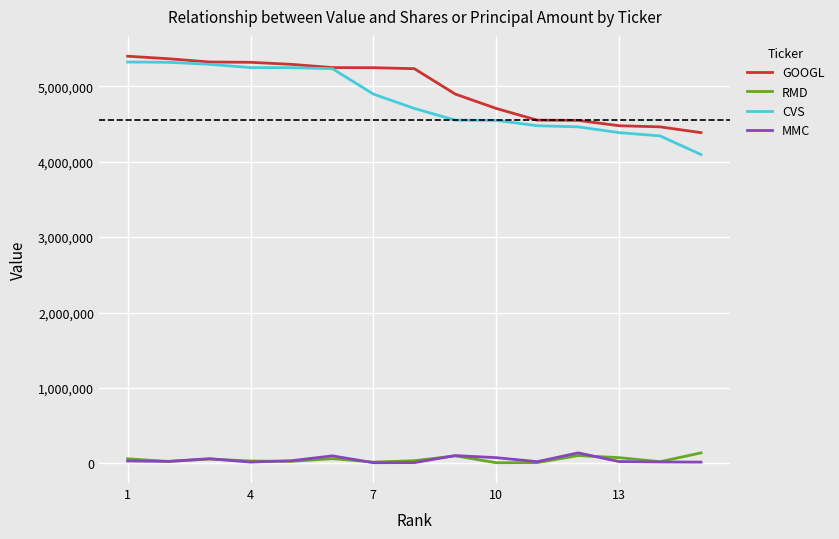

True or false: RMD and CVS cross at least once.

False